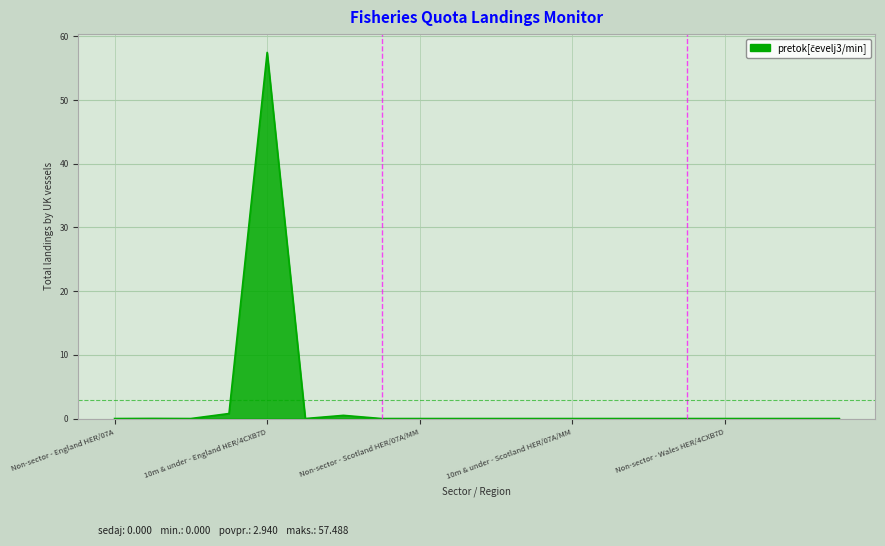

What is the difference between the maximum and minimum values?

57.5